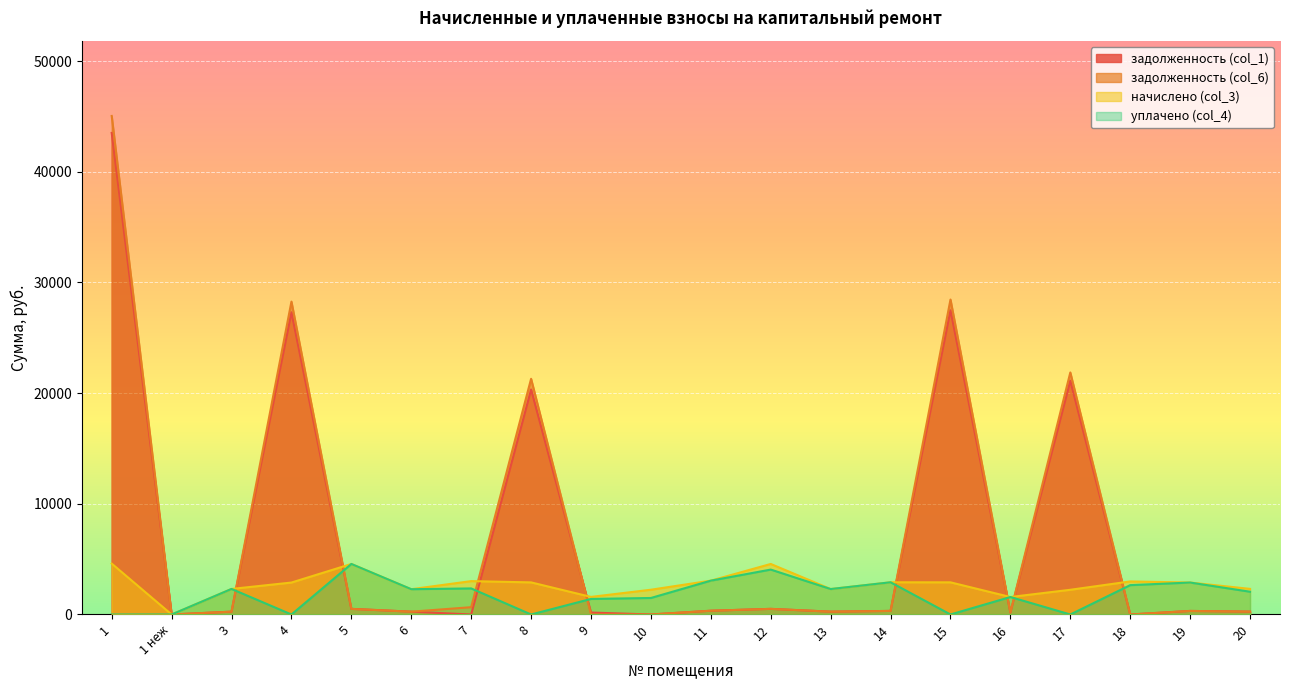

Which category has the highest value in the задолженность (col_1) series?

1